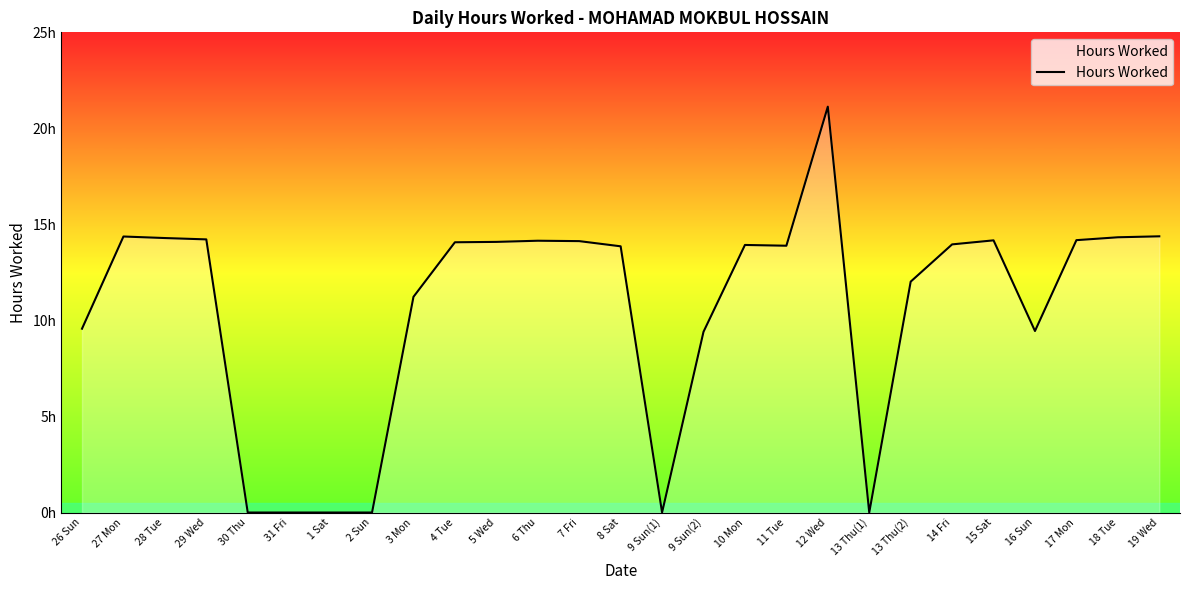

Is this an area chart (filled region under the line)?

Yes